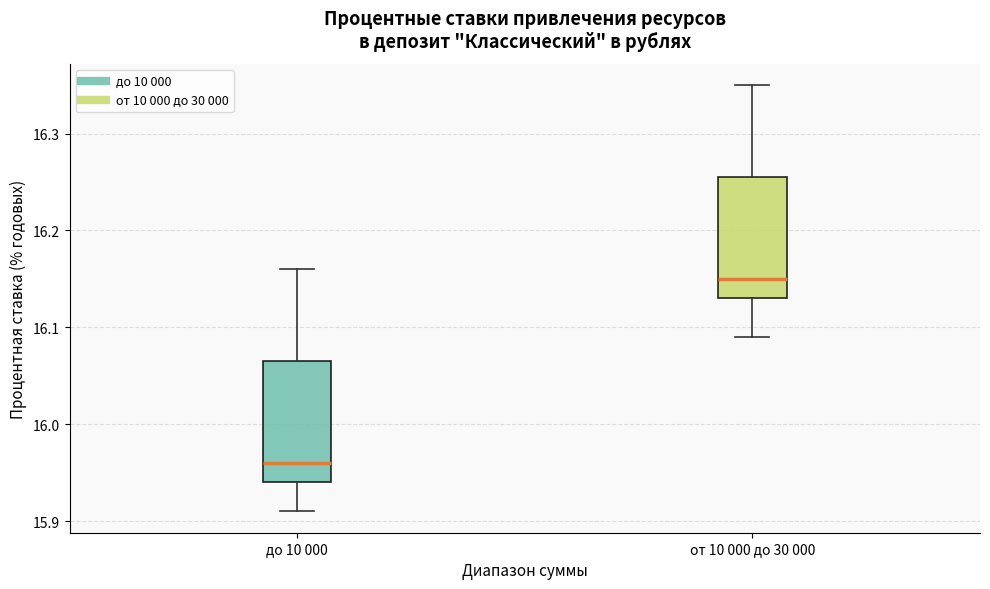

Where does the upper whisker of the box for от 10 000 до 30 000 end on the y-axis? The values are not printed on the chart, so give them approximately, as read against the axis.

16.35